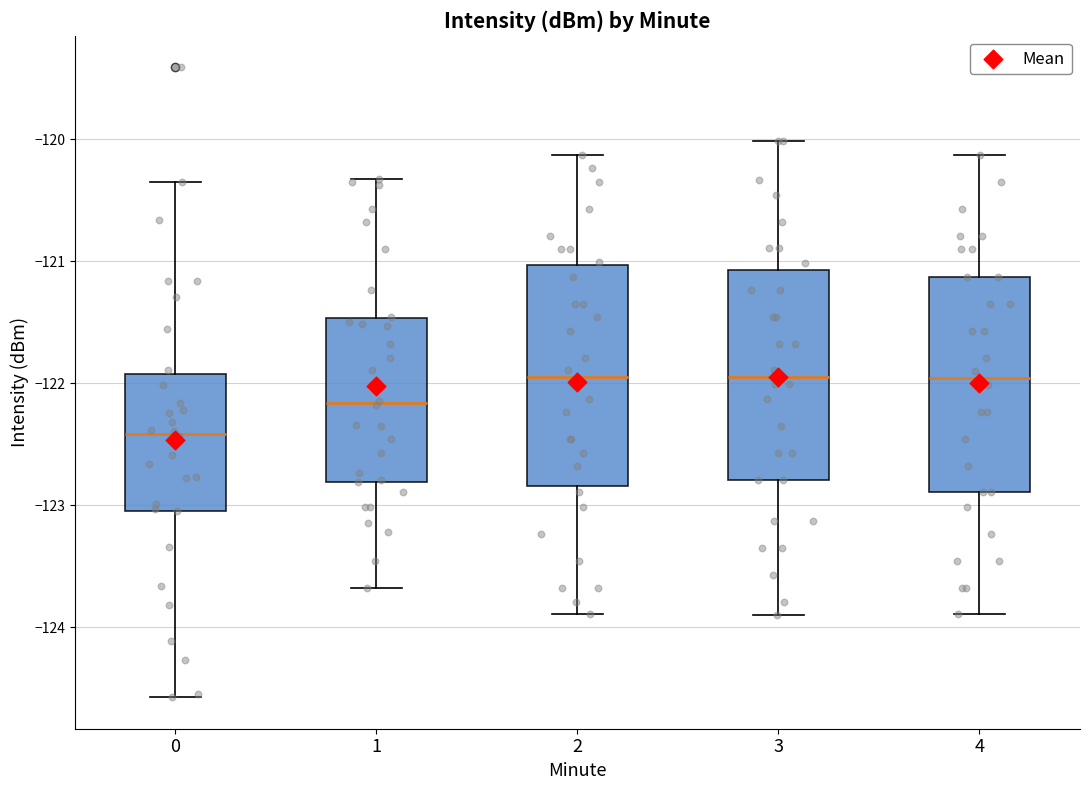

Reading left to right, read every box against the y-axis: the position of its median line, the range the box covers, and the ends of its whiskers. The values are not printed on the chart, so give them approximately, as read against the axis.

0: median -122.4, box -123.0 to -121.9, whiskers -124.6 to -120.4
1: median -122.2, box -122.8 to -121.5, whiskers -123.7 to -120.3
2: median -122.0, box -122.8 to -121.0, whiskers -123.9 to -120.1
3: median -121.9, box -122.8 to -121.1, whiskers -123.9 to -120.0
4: median -122.0, box -122.9 to -121.1, whiskers -123.9 to -120.1